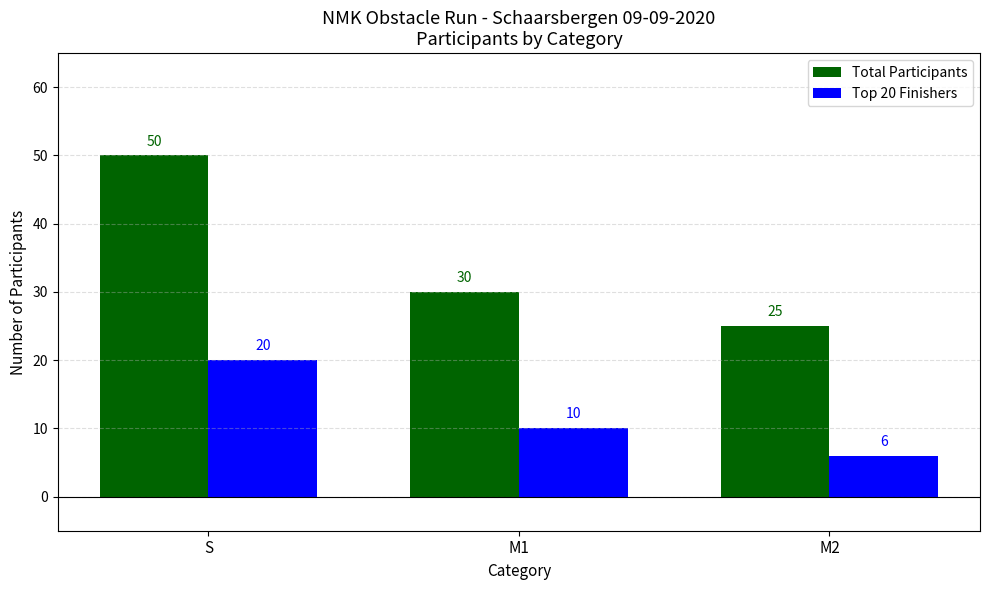

Between S and M1, which series saw the biggest shift?

Total Participants